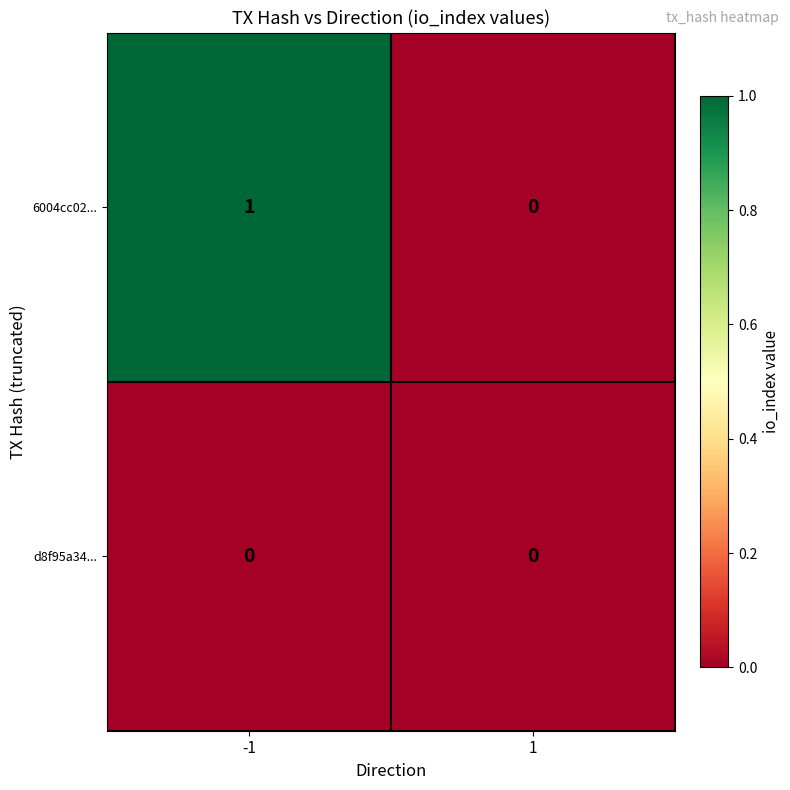

The value of 6004cc02... at -1 is 1. True or false?

True